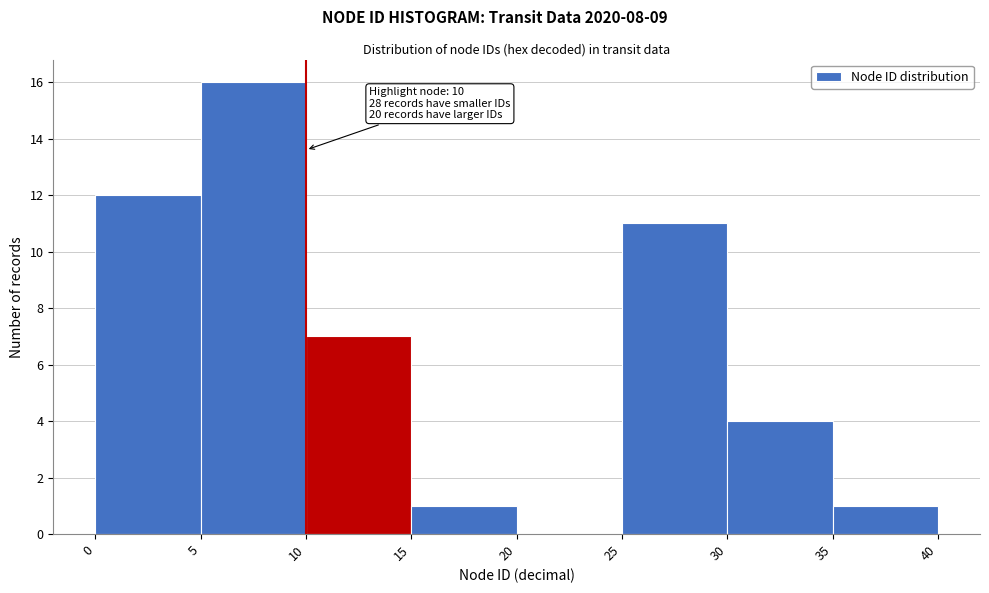

Over which range of the x-axis is the bar tallest?

5 to 10